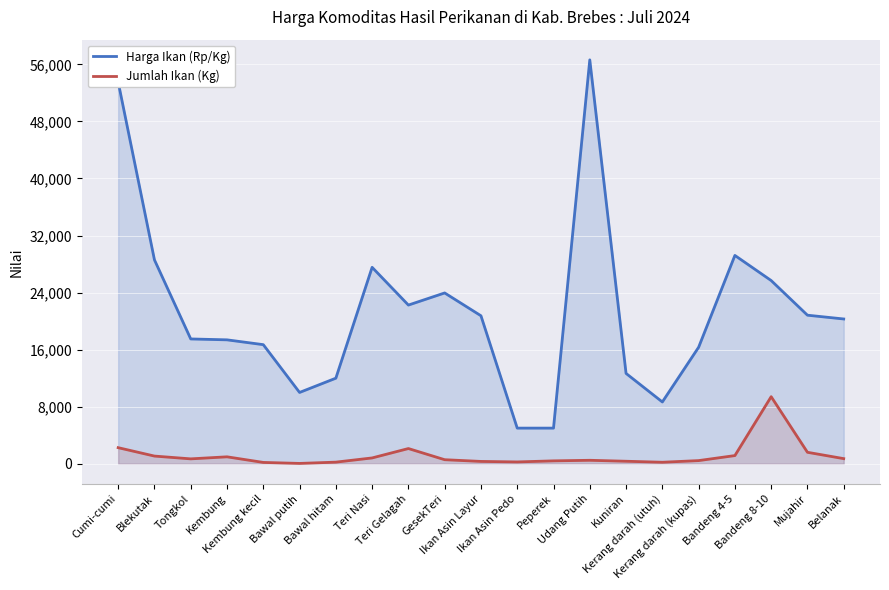

Reading left to right, list all the values displayed in this chart.

Harga Ikan (Rp/Kg): Cumi-cumi=53520.8	Blekutak=28583.3	Tongkol=17500.0	Kembung=17375.0	Kembung kecil=16700.0	Bawal putih=10000.0	Bawal hitam=12000.0	Teri Nasi=27541.7	Teri Gelagah=22250.0	GesekTeri=23950.0	Ikan Asin Layur=20750.0	Ikan Asin Pedo=5000.0	Peperek=5000.0	Udang Putih=56625.0	Kuniran=12666.7	Kerang darah (utuh)=8666.7	Kerang darah (kupas)=16333.3	Bandeng 4-5=29208.3	Bandeng 8-10=25687.5	Mujahir=20830.4	Belanak=20300.0
Jumlah Ikan (Kg): Cumi-cumi=2258.0	Blekutak=1080.0	Tongkol=690.0	Kembung=976.0	Kembung kecil=190.0	Bawal putih=50.0	Bawal hitam=230.0	Teri Nasi=820.0	Teri Gelagah=2136.0	GesekTeri=572.0	Ikan Asin Layur=330.0	Ikan Asin Pedo=260.0	Peperek=410.0	Udang Putih=490.0	Kuniran=355.0	Kerang darah (utuh)=215.0	Kerang darah (kupas)=446.0	Bandeng 4-5=1150.0	Bandeng 8-10=9406.0	Mujahir=1611.0	Belanak=722.0